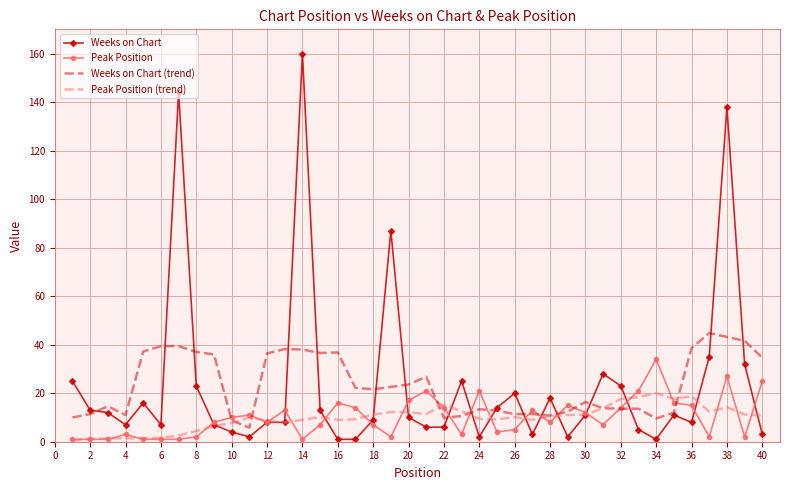

Rank the series by their maximum value, from lowest to highest.

Peak Position (trend), Peak Position, Weeks on Chart (trend), Weeks on Chart